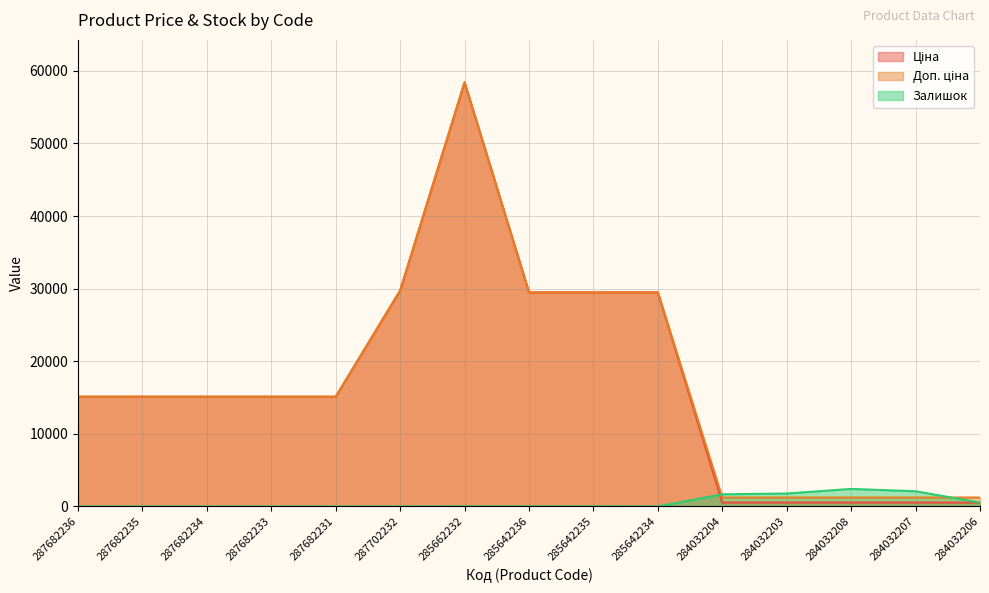

What is the spread (max minus min) of values at 287682234?

15120.0